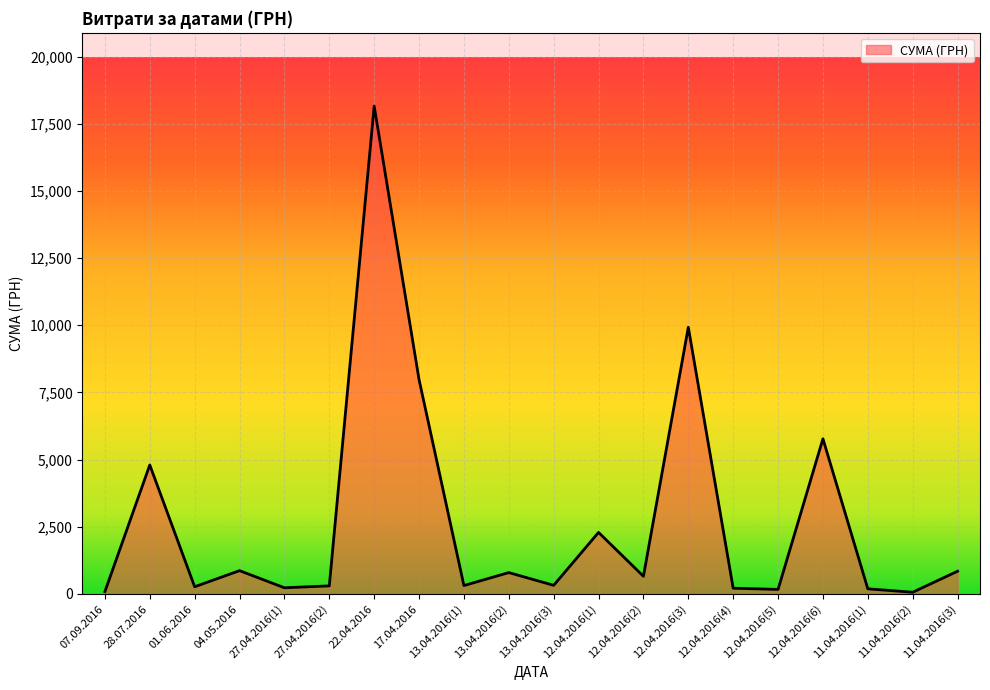

The value at 22.04.2016 is 18160.9. True or false?

True